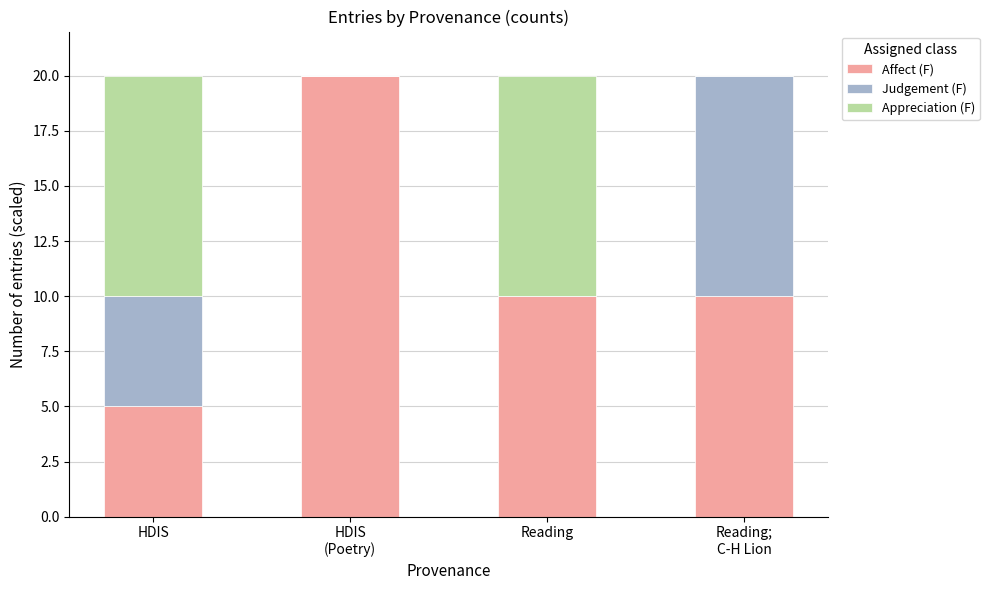

The Affect (F) series shows 5 at HDIS. True or false?

True